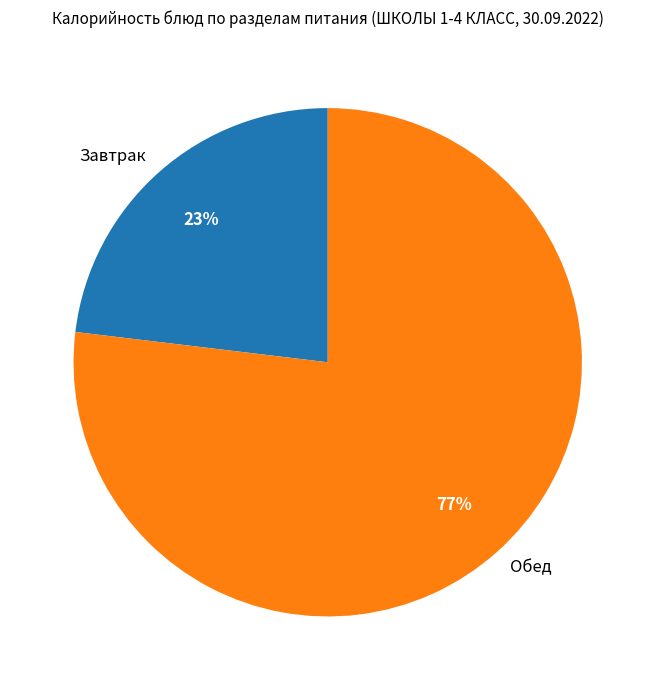

Combined, do Завтрак and Обед account for over 50%?

Yes